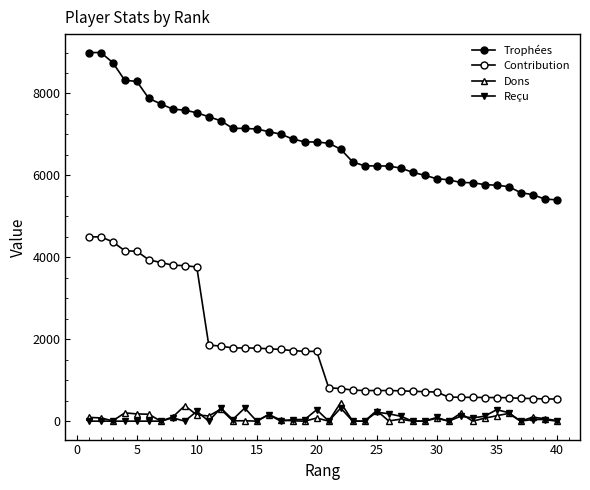

How many values in the Contribution series are below 1703?

20